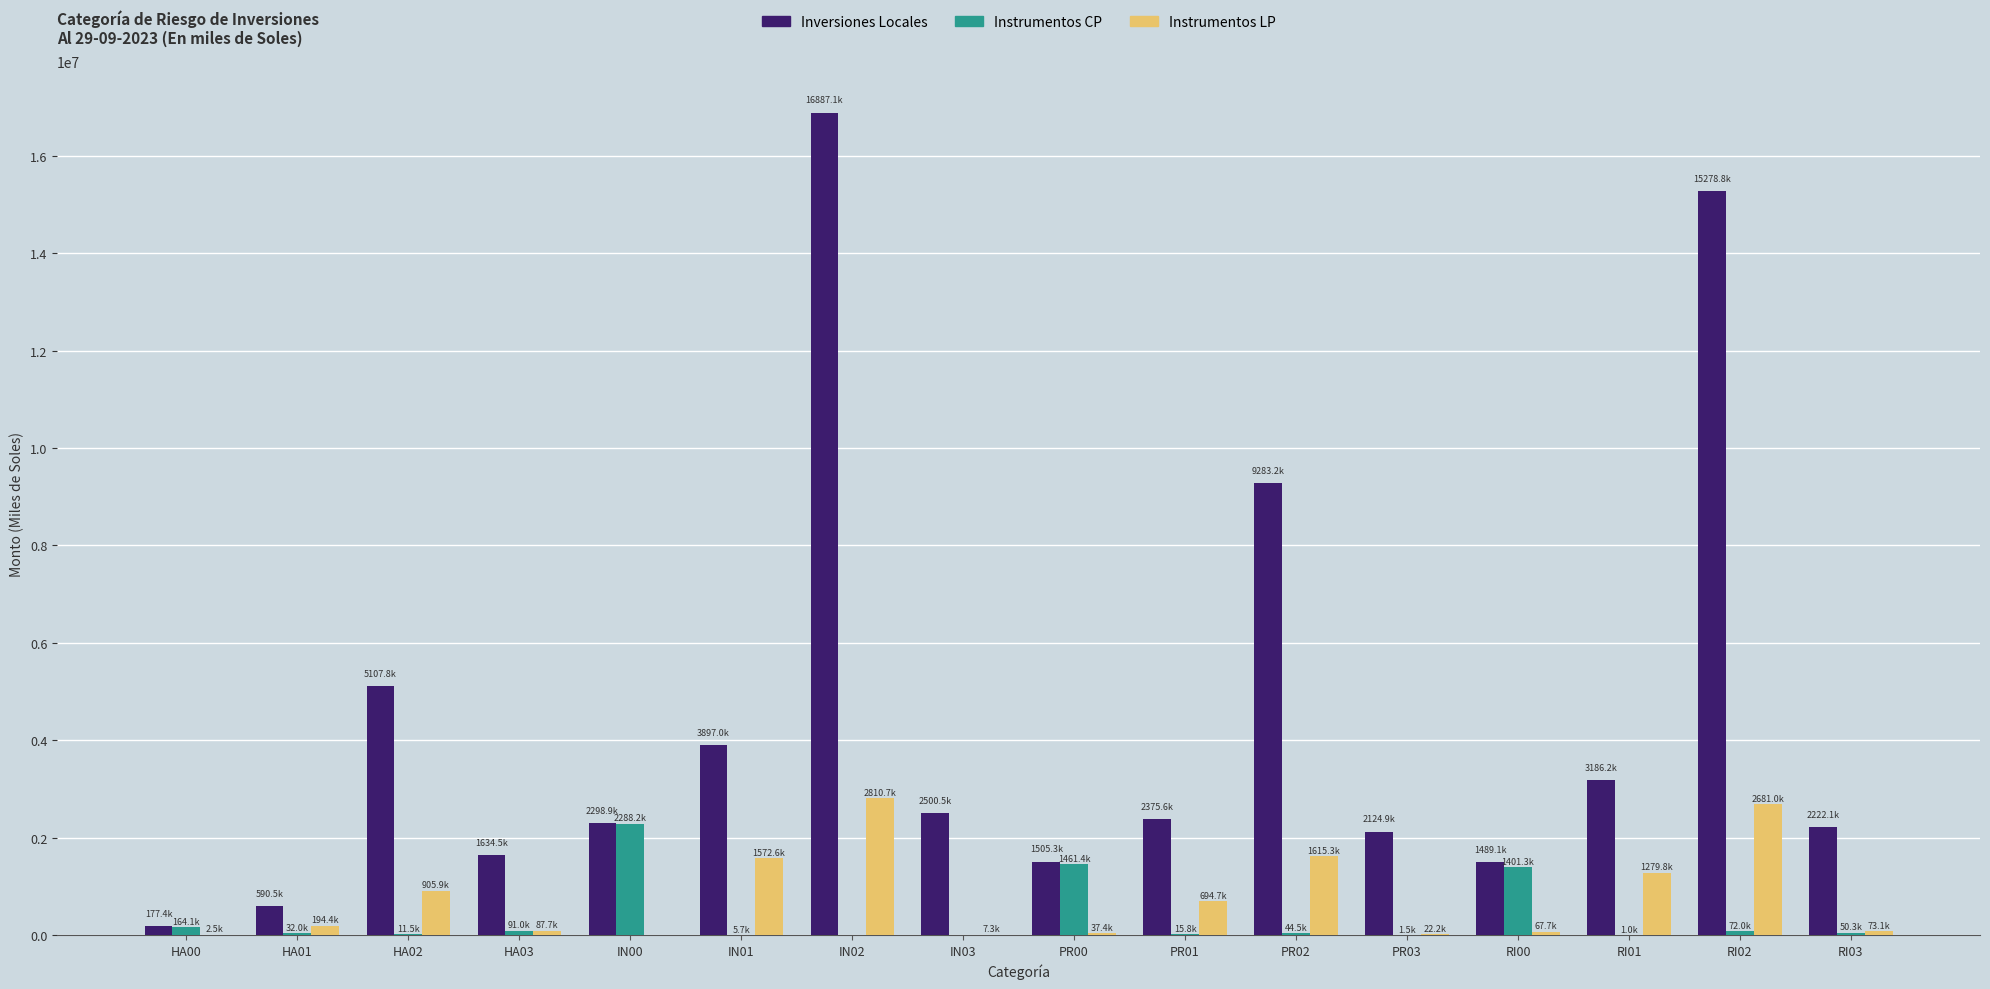

The value of Inversiones Locales at HA02 is 5107790.7. True or false?

True